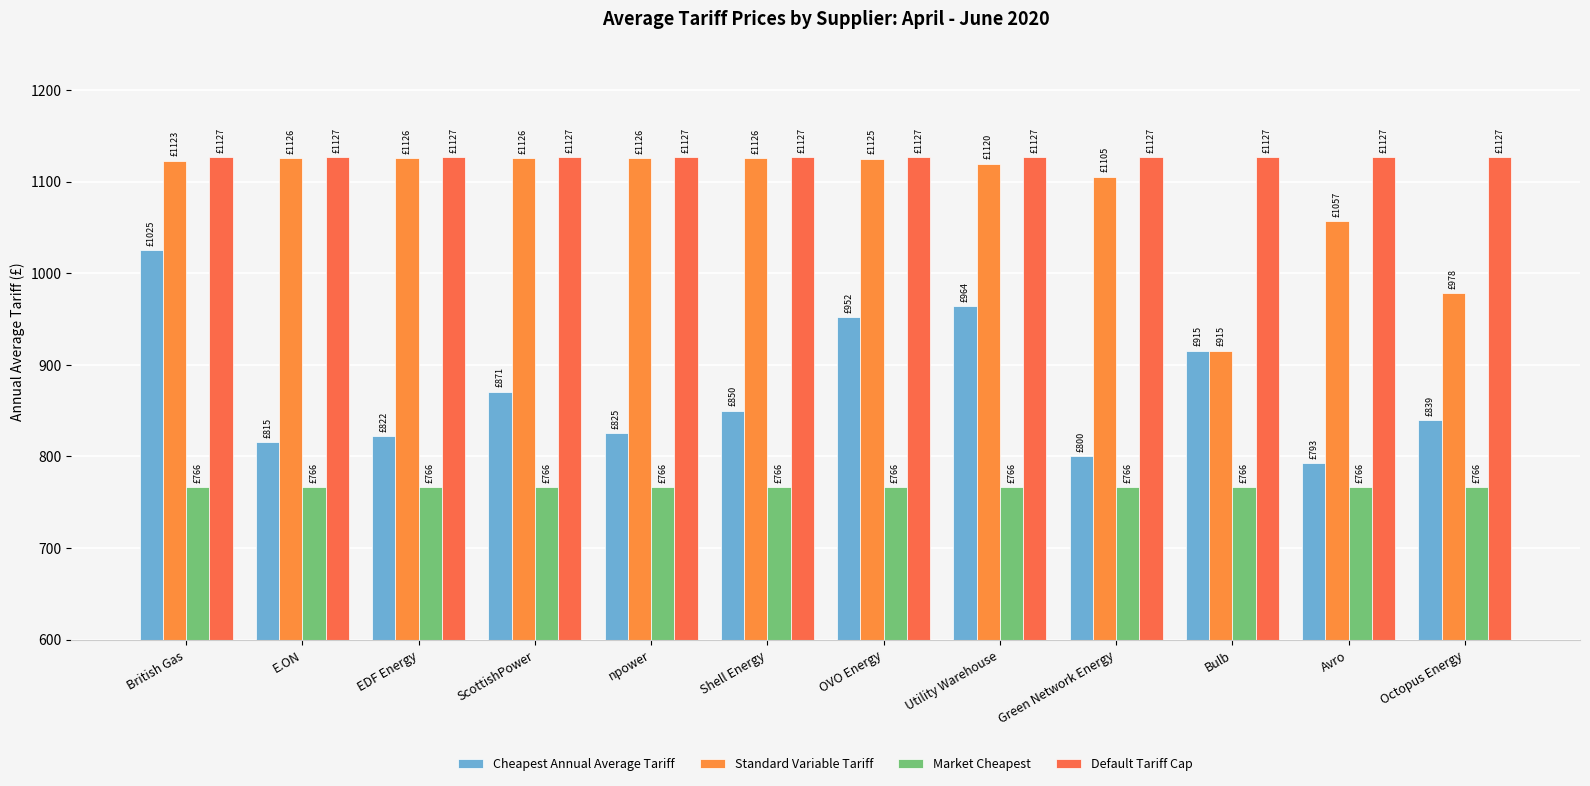

What is the spread (max minus min) of values at EDF Energy?

360.6